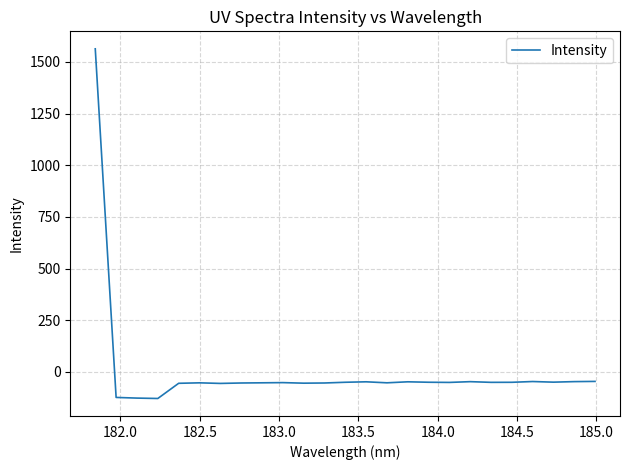

What is the difference between the maximum and minimum values?

1691.9